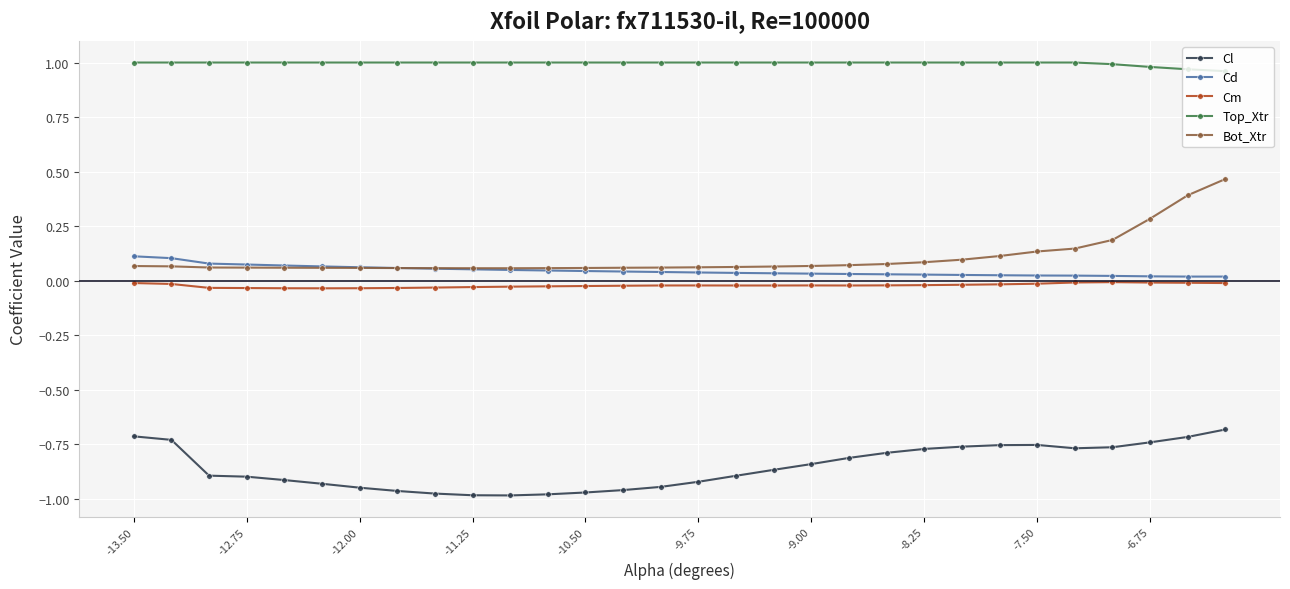

Which series has the widest spread of values?

Bot_Xtr